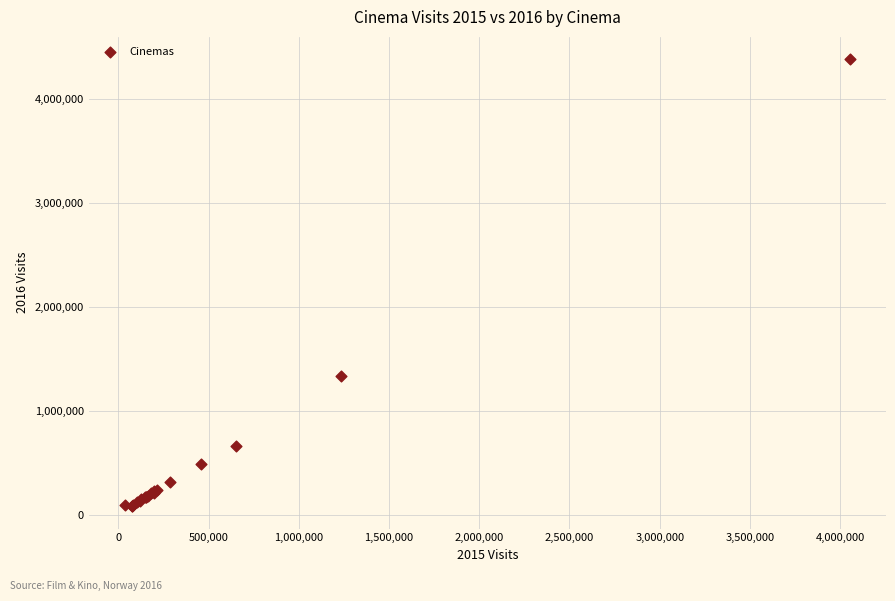

What Y value in the scatter plot is closest to 2232653?

1334554